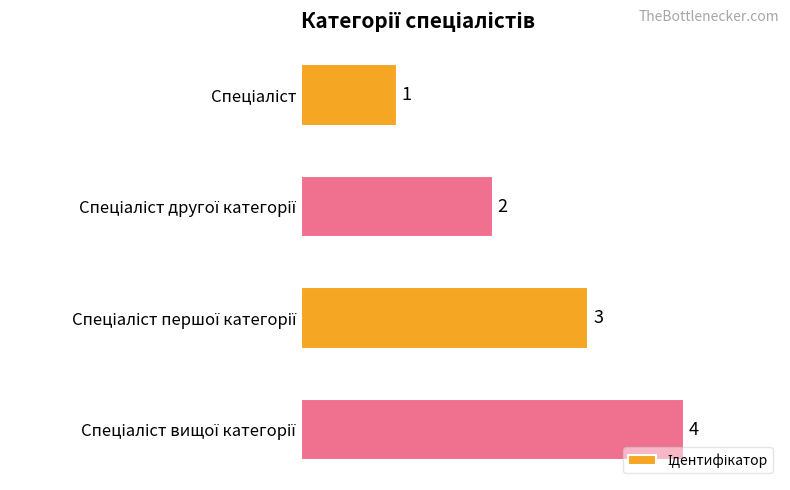

What is the minimum value shown in the chart?

1